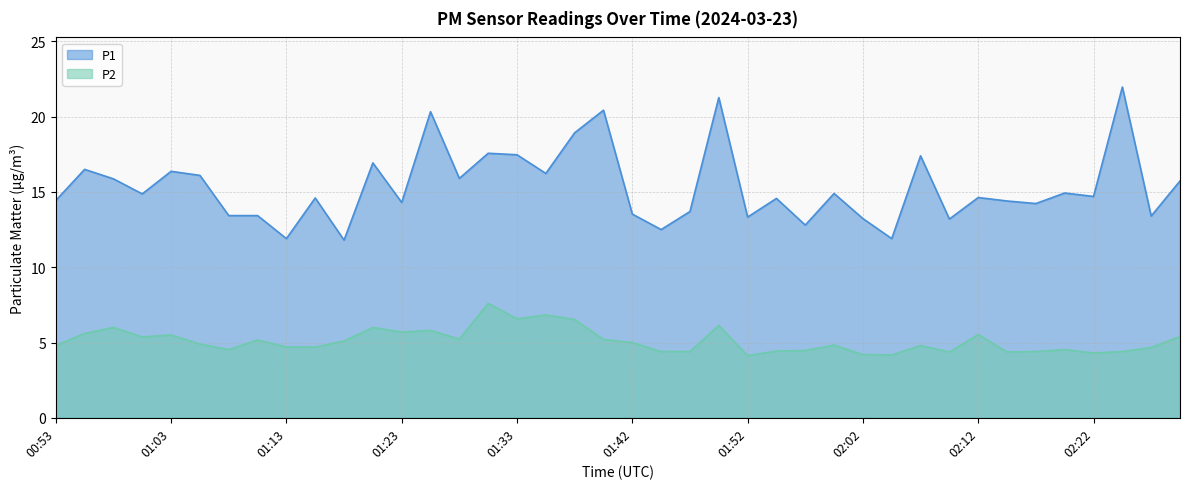

Is the value of P2 at 00:56 greater than the value of P1 at 01:15?

No